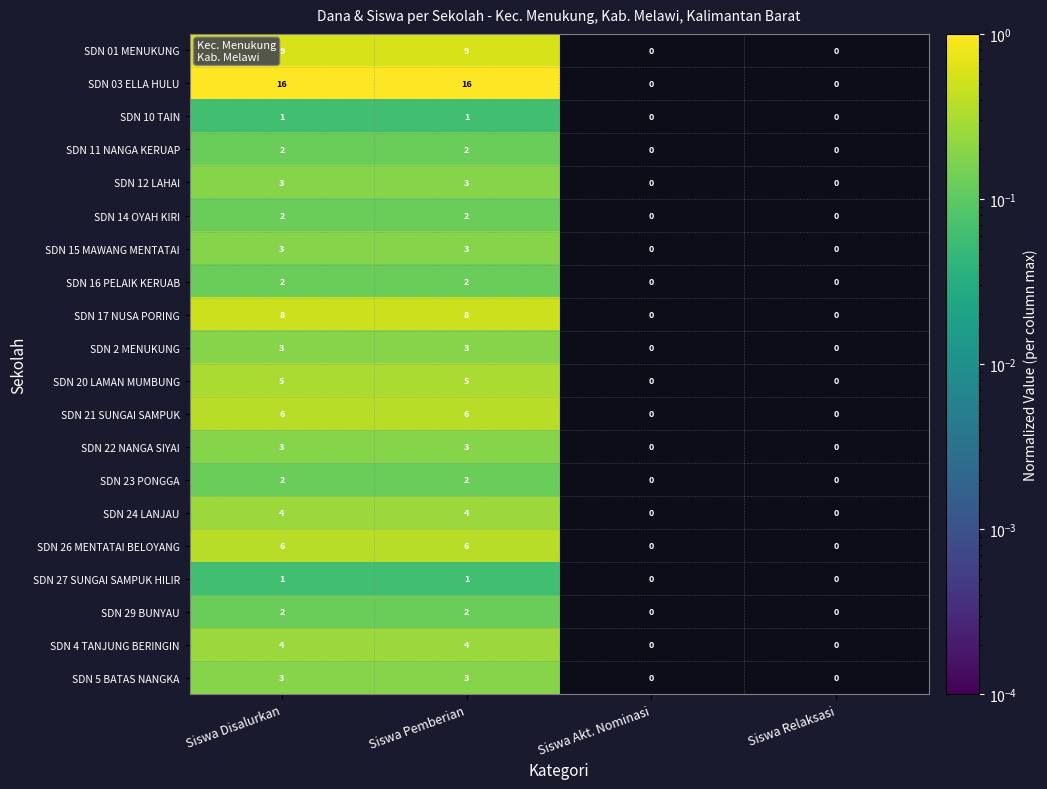

Which series changed the most between Siswa Disalurkan and Siswa Akt. Nominasi?

SDN 03 ELLA HULU